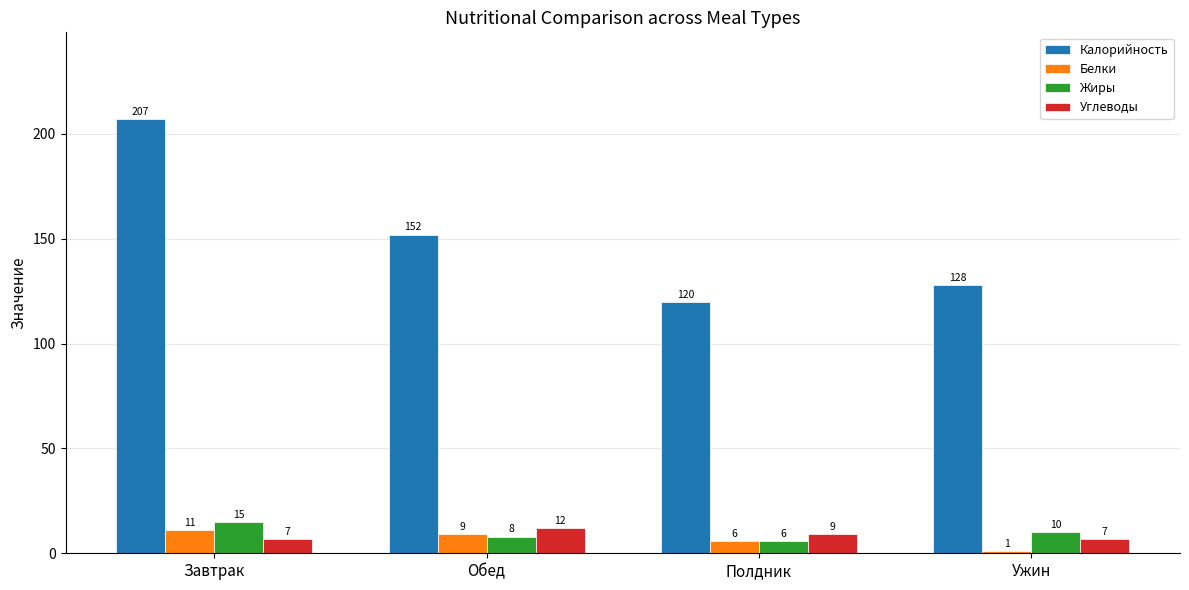

Reading right to left, extract all data points from this chart.

Калорийность: 128	120	152	207
Белки: 1	6	9	11
Жиры: 10	6	8	15
Углеводы: 7	9	12	7